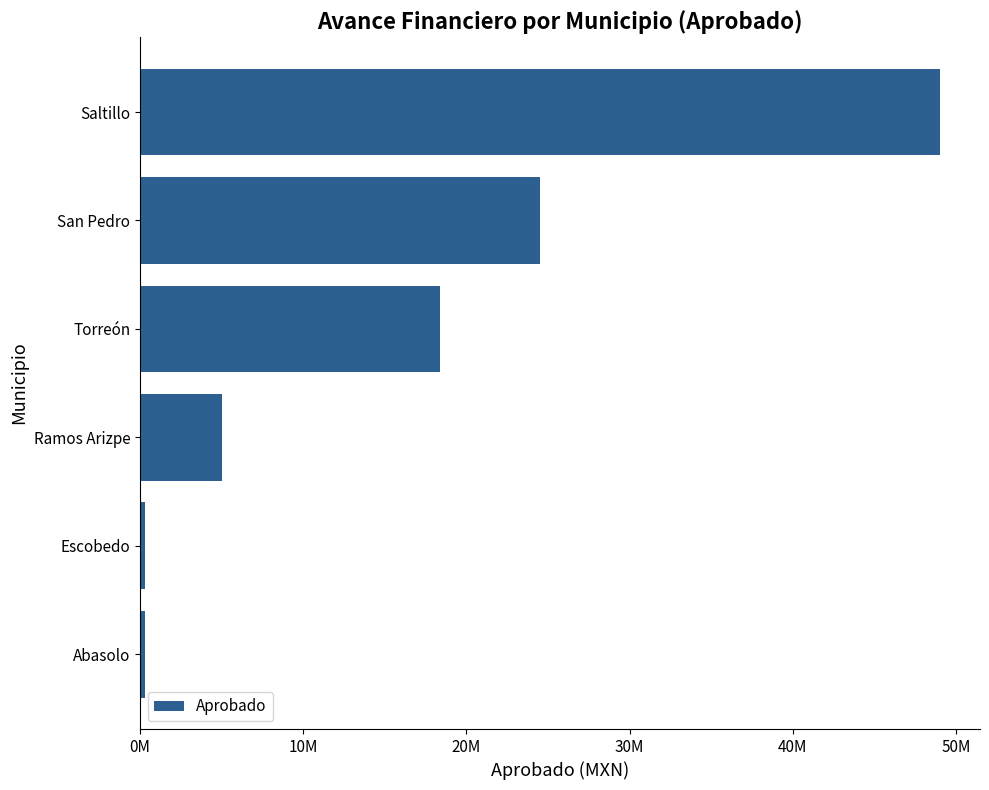

What is the difference between the maximum and minimum values?

48717484.0